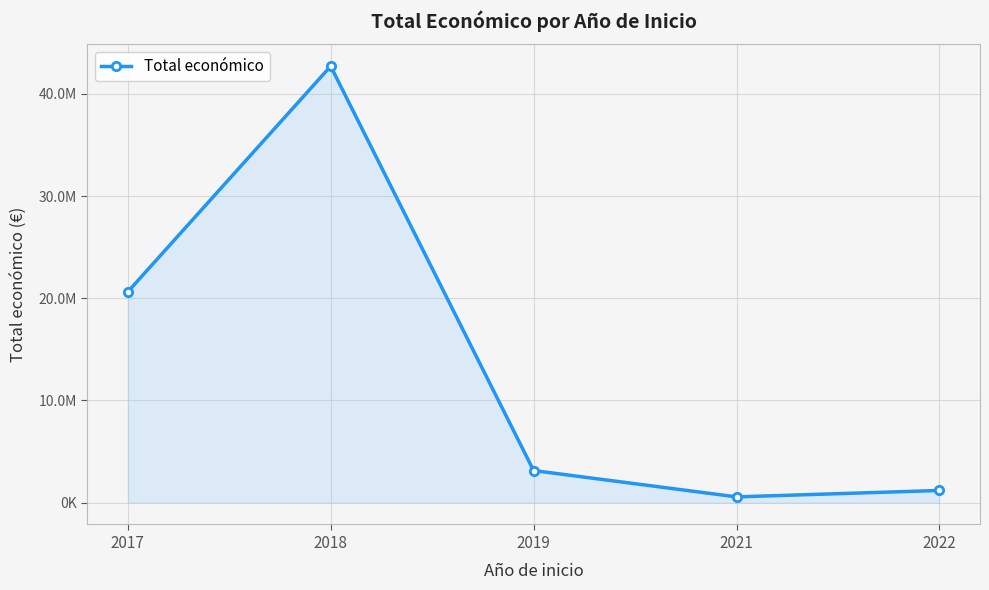

Does the chart have visible grid lines?

Yes